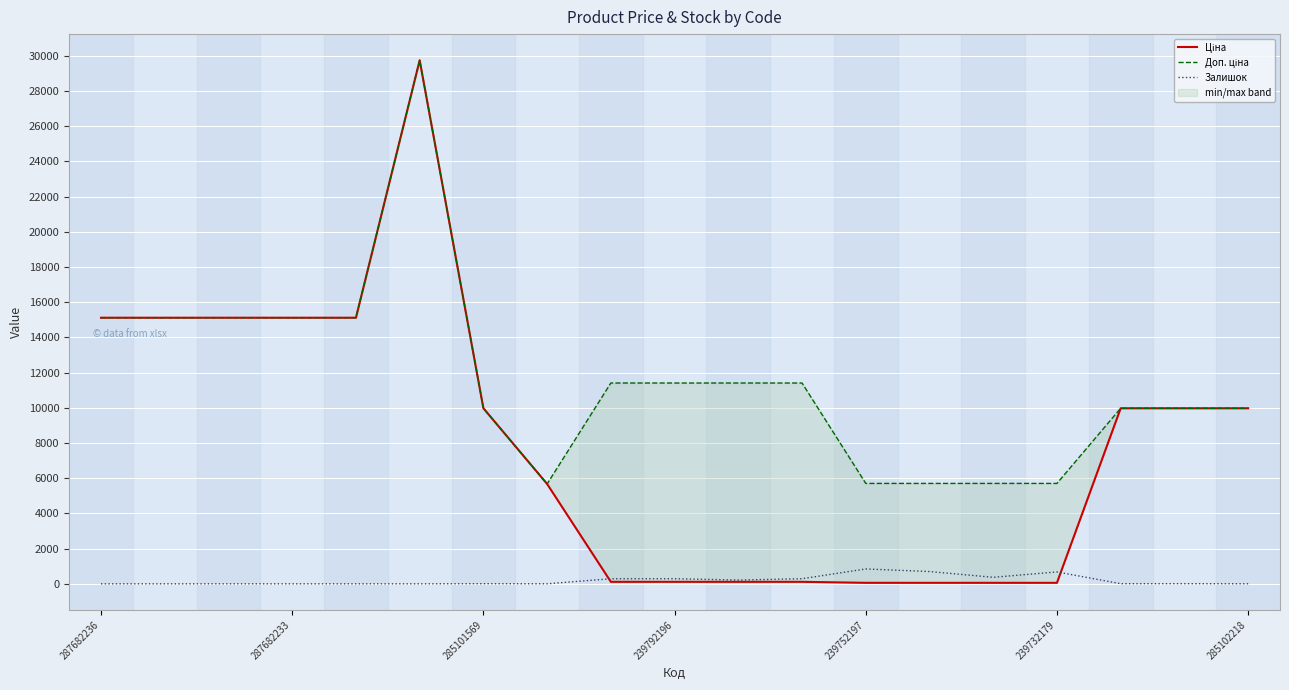

What is the average value of the Залишок series?

195